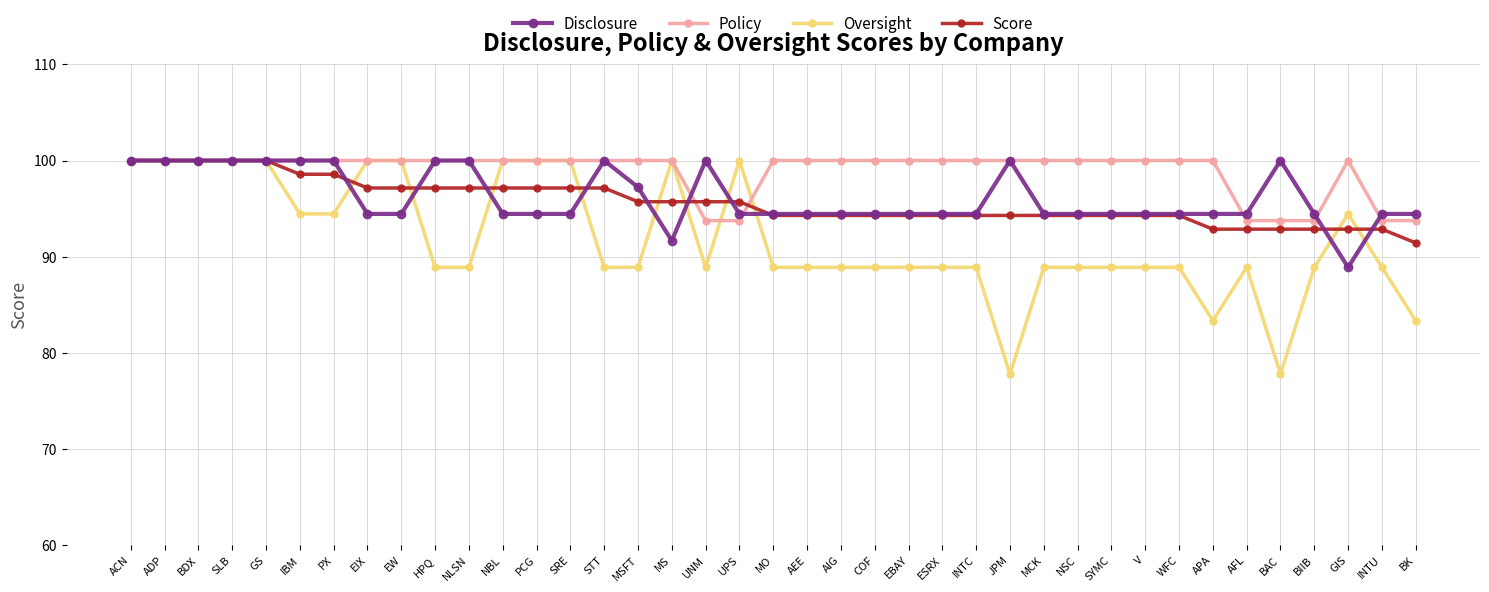

How many values in the Oversight series exceed 88?

35